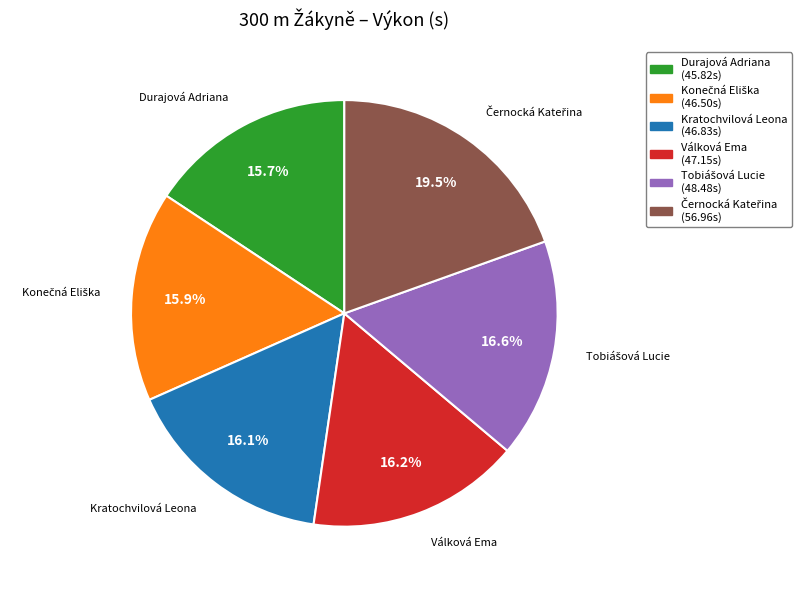

Do Kratochvilová Leona and Válková Ema together represent more than half of the pie?

No